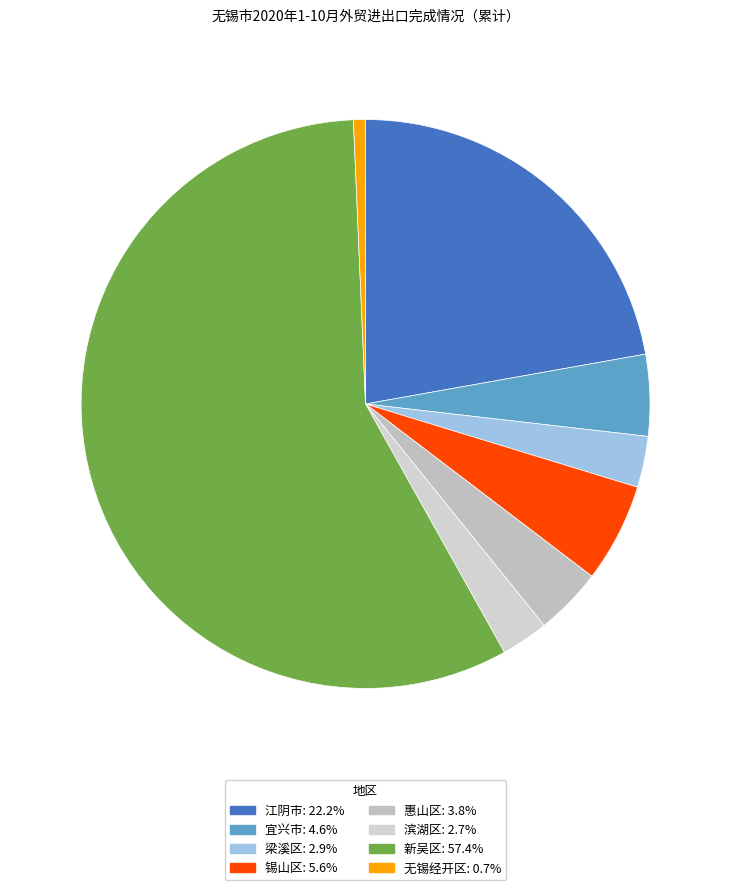

What is the change in value from 江阴市 to 宜兴市?

-1242410